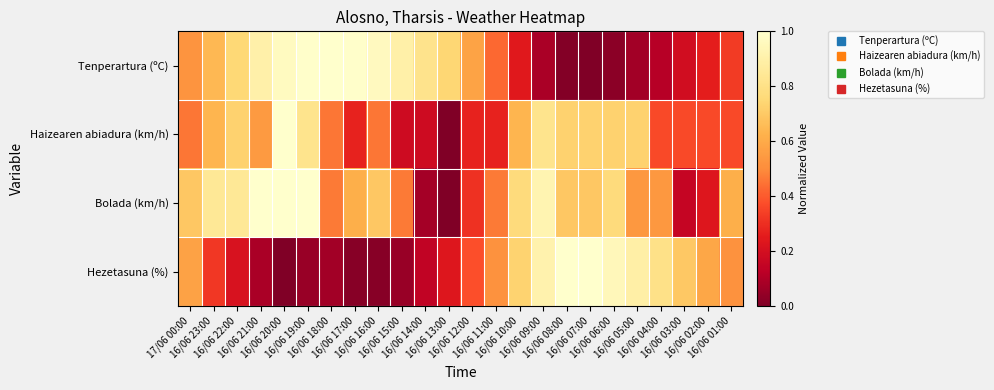

Reading left to right, what are all the values shown in this chart?

Tenperartura (ºC): 17/06 00:00=0.5	16/06 23:00=0.6	16/06 22:00=0.8	16/06 21:00=0.9	16/06 20:00=1.0	16/06 19:00=1.0	16/06 18:00=1.0	16/06 17:00=1.0	16/06 16:00=1.0	16/06 15:00=0.9	16/06 14:00=0.8	16/06 13:00=0.7	16/06 12:00=0.6	16/06 11:00=0.4	16/06 10:00=0.2	16/06 09:00=0.1	16/06 08:00=0.0	16/06 07:00=0.0	16/06 06:00=0.0	16/06 05:00=0.1	16/06 04:00=0.1	16/06 03:00=0.2	16/06 02:00=0.3	16/06 01:00=0.3
Haizearen abiadura (km/h): 17/06 00:00=0.5	16/06 23:00=0.6	16/06 22:00=0.7	16/06 21:00=0.5	16/06 20:00=1.0	16/06 19:00=0.8	16/06 18:00=0.5	16/06 17:00=0.3	16/06 16:00=0.5	16/06 15:00=0.2	16/06 14:00=0.2	16/06 13:00=0.0	16/06 12:00=0.3	16/06 11:00=0.3	16/06 10:00=0.6	16/06 09:00=0.8	16/06 08:00=0.7	16/06 07:00=0.7	16/06 06:00=0.7	16/06 05:00=0.7	16/06 04:00=0.4	16/06 03:00=0.4	16/06 02:00=0.4	16/06 01:00=0.4
Bolada (km/h): 17/06 00:00=0.7	16/06 23:00=0.8	16/06 22:00=0.8	16/06 21:00=1.0	16/06 20:00=1.0	16/06 19:00=1.0	16/06 18:00=0.5	16/06 17:00=0.6	16/06 16:00=0.7	16/06 15:00=0.5	16/06 14:00=0.1	16/06 13:00=0.0	16/06 12:00=0.3	16/06 11:00=0.5	16/06 10:00=0.8	16/06 09:00=0.9	16/06 08:00=0.7	16/06 07:00=0.7	16/06 06:00=0.8	16/06 05:00=0.5	16/06 04:00=0.5	16/06 03:00=0.2	16/06 02:00=0.2	16/06 01:00=0.6
Hezetasuna (%): 17/06 00:00=0.6	16/06 23:00=0.3	16/06 22:00=0.2	16/06 21:00=0.1	16/06 20:00=0.0	16/06 19:00=0.1	16/06 18:00=0.1	16/06 17:00=0.0	16/06 16:00=0.0	16/06 15:00=0.1	16/06 14:00=0.1	16/06 13:00=0.2	16/06 12:00=0.4	16/06 11:00=0.5	16/06 10:00=0.7	16/06 09:00=0.9	16/06 08:00=1.0	16/06 07:00=1.0	16/06 06:00=0.9	16/06 05:00=0.9	16/06 04:00=0.8	16/06 03:00=0.7	16/06 02:00=0.6	16/06 01:00=0.5